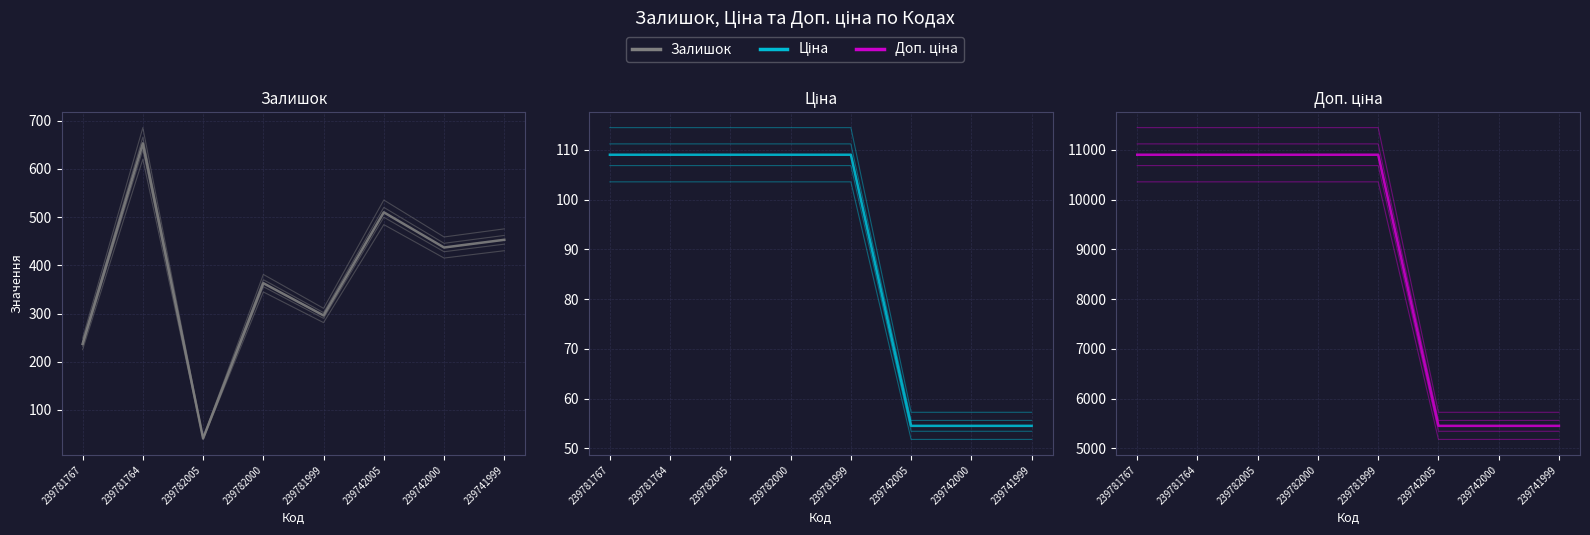

True or false: Ціна and Доп. ціна cross at least once.

False